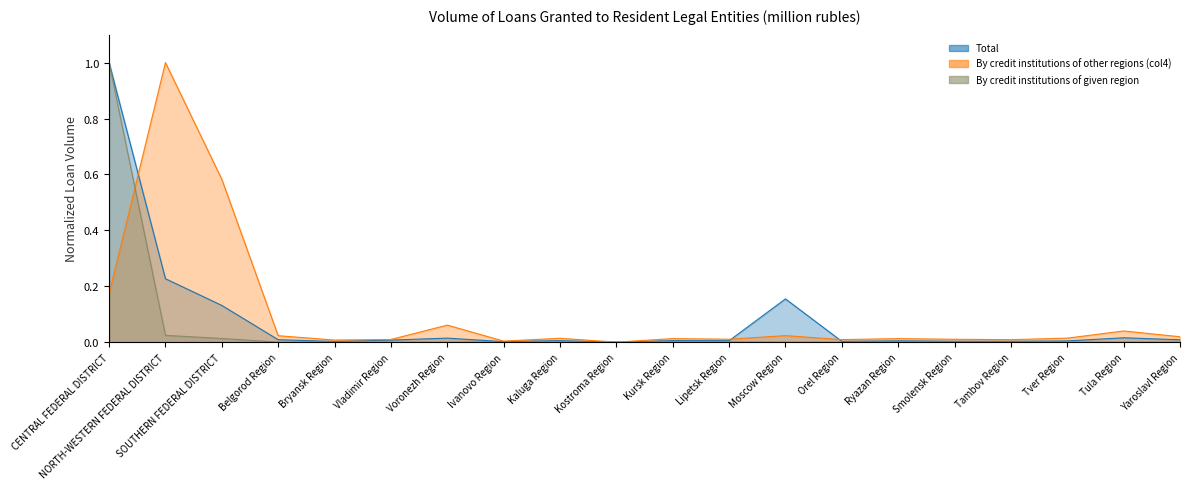

Which has a higher value, Yaroslavl Region or Belgorod Region?

Belgorod Region